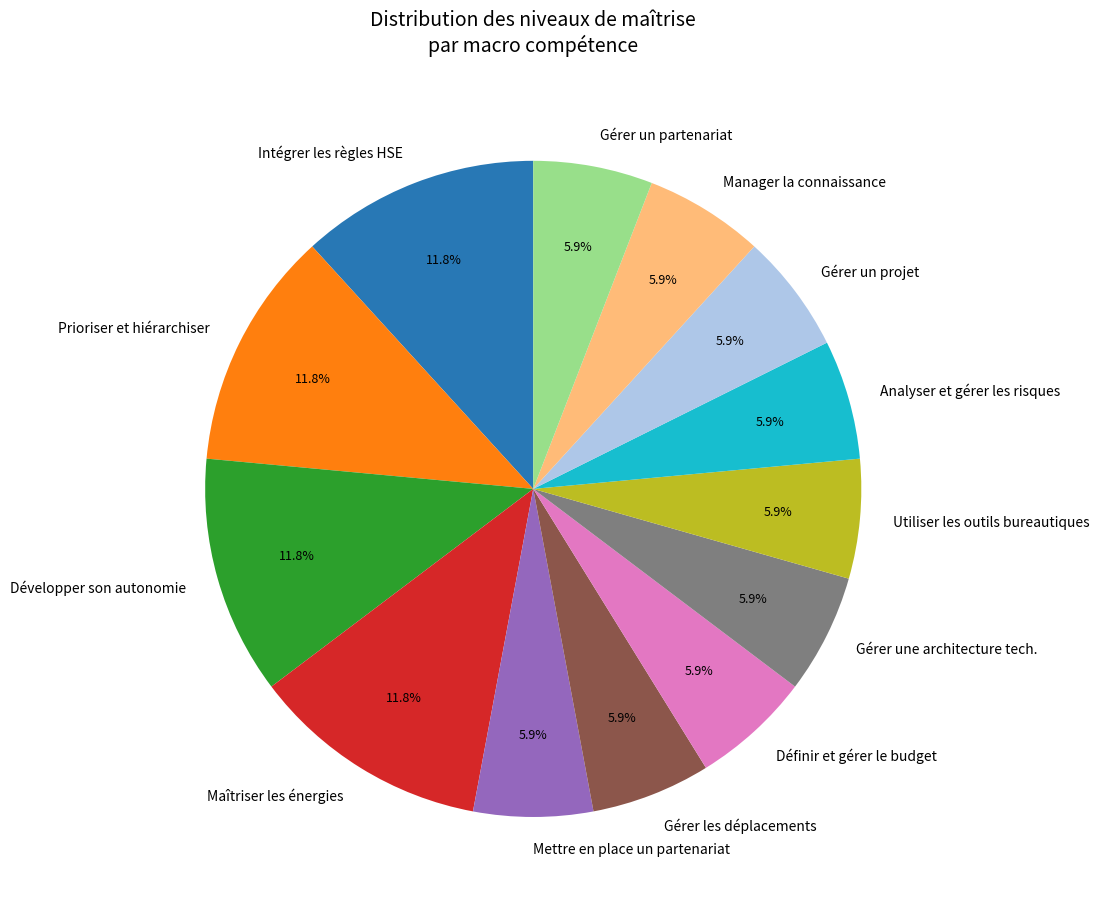

Is there a majority slice in this chart?

No